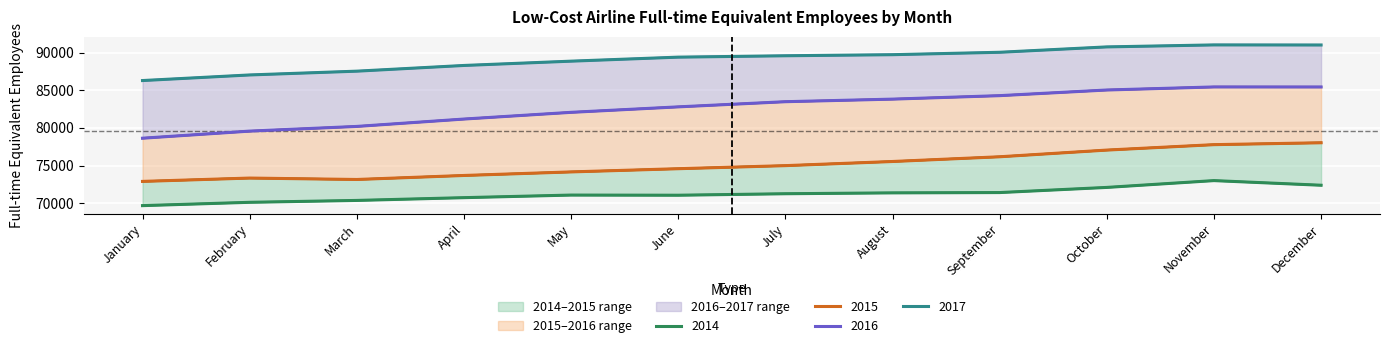

At which category is the sum across all series the highest?

November